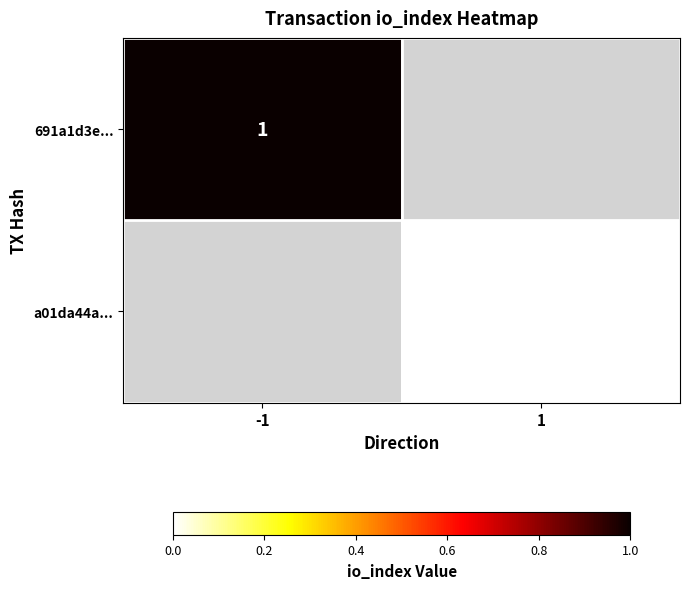

Between -1 and 1, which is larger?

1